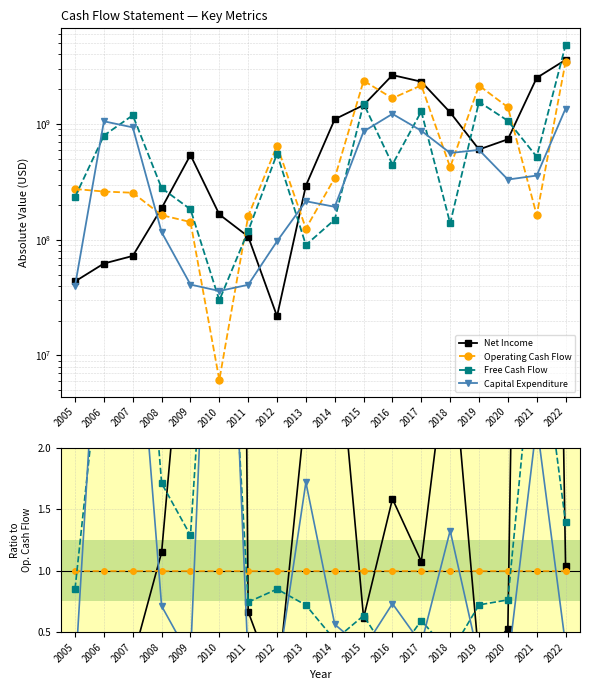

Between which two adjacent categories do Net Income and Capital Expenditure first intersect?

2005 and 2006